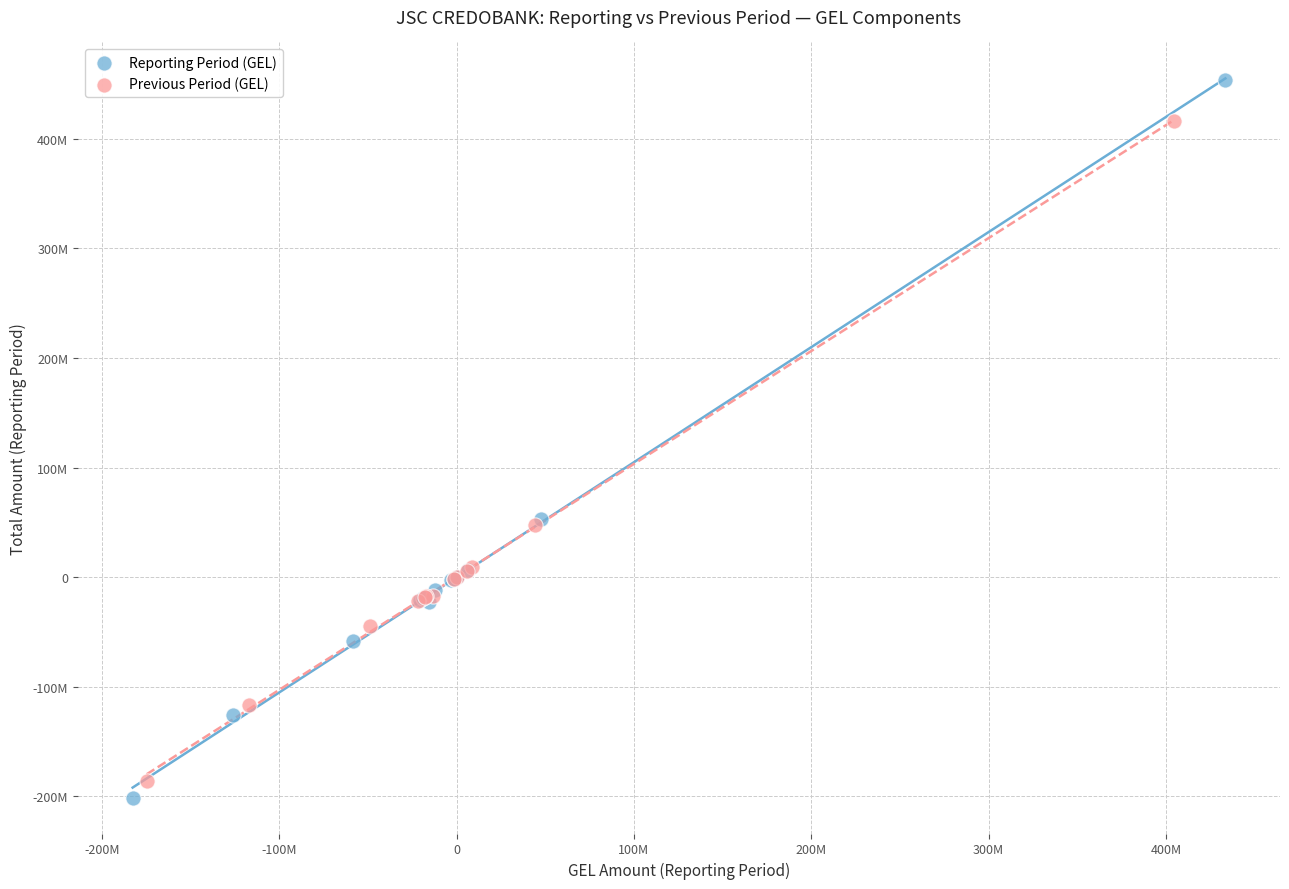

What are all the series names shown in the legend?

Reporting Period (GEL), Previous Period (GEL)